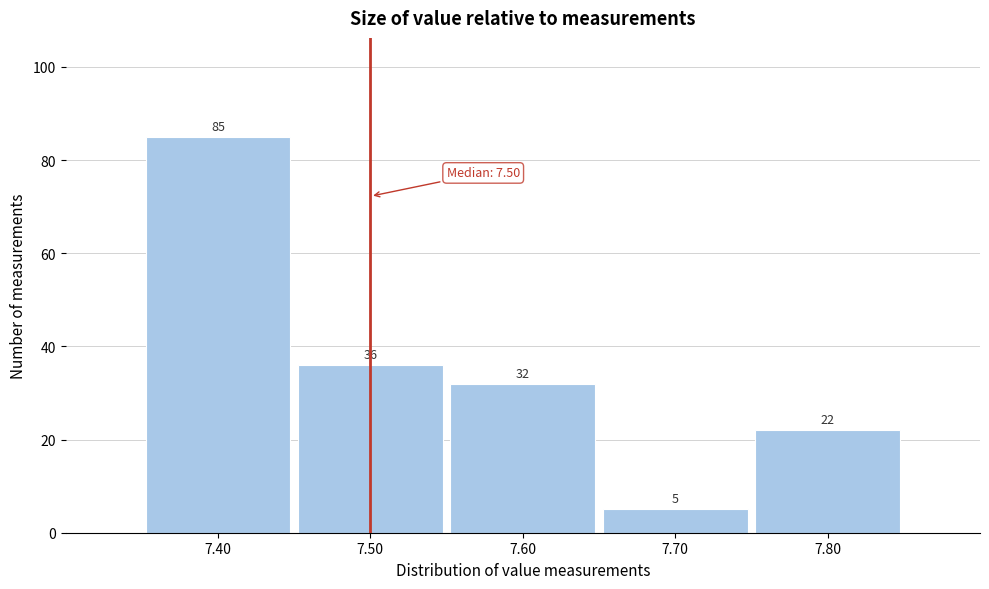

Reading left to right, transcribe this chart: for each bar, give the range it covers on the x-axis and its height.

7.35 to 7.45: 85
7.45 to 7.55: 36
7.55 to 7.65: 32
7.65 to 7.75: 5
7.75 to 7.85: 22